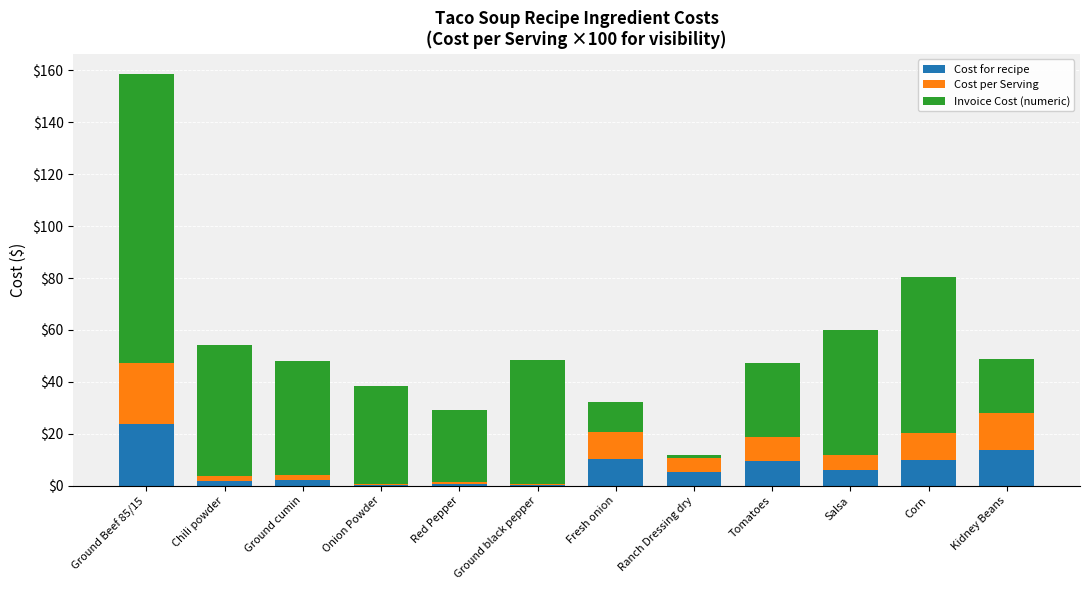

Which category has the highest value in the Cost for recipe series?

Ground Beef 85/15